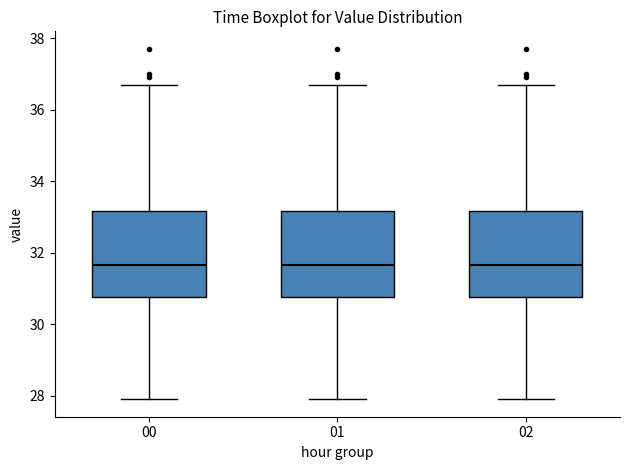

Where does the lower whisker of the box at x = 01 end on the y-axis? The values are not printed on the chart, so give them approximately, as read against the axis.

28.0